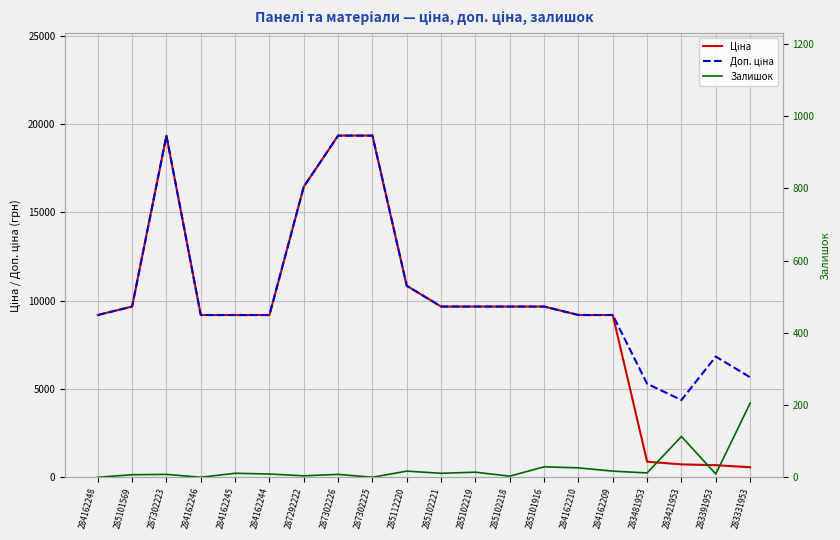

Reading left to right, what are all the values shown in this chart?

Ціна: 284162248=9185.1	285101569=9664.7	287302223=19343.1	284162246=9185.1	284162245=9185.1	284162244=9185.1	287292222=16448.2	287302226=19343.1	287302225=19343.1	285112220=10840.1	285102221=9664.7	285102219=9664.7	285102218=9664.7	285101916=9664.7	284162210=9185.1	284162209=9185.1	283481953=882.1	283421953=728.8	283391953=683.2	283331953=566.2
Доп. ціна: 284162248=9185.1	285101569=9664.7	287302223=19343.1	284162246=9185.1	284162245=9185.1	284162244=9185.1	287292222=16448.2	287302226=19343.1	287302225=19343.1	285112220=10840.1	285102221=9664.7	285102219=9664.7	285102218=9664.7	285101916=9664.7	284162210=9185.1	284162209=9185.1	283481953=5292.4	283421953=4372.9	283391953=6831.9	283331953=5662.1
Залишок: 284162248=0.0	285101569=7.0	287302223=8.0	284162246=0.0	284162245=11.0	284162244=9.0	287292222=4.0	287302226=8.0	287302225=0.0	285112220=17.0	285102221=11.0	285102219=14.0	285102218=3.0	285101916=29.0	284162210=26.0	284162209=17.0	283481953=12.0	283421953=113.0	283391953=9.0	283331953=205.0